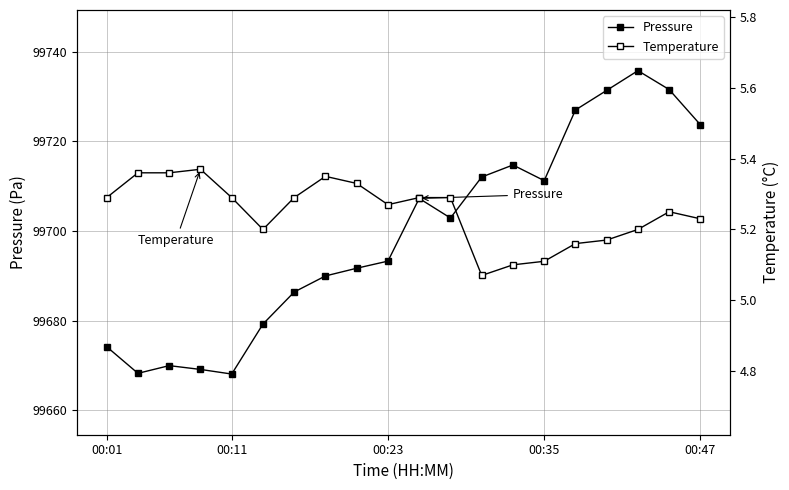

Reading right to left, what are all the values shown in this chart?

Pressure: 99723.7	99731.6	99735.8	99731.4	99727.0	99711.2	99714.8	99712.1	99702.9	99707.3	99693.3	99691.7	99690.0	99686.4	99679.2	99668.1	99669.1	99669.9	99668.2	99674.2
Temperature: 5.2	5.2	5.2	5.2	5.2	5.1	5.1	5.1	5.3	5.3	5.3	5.3	5.3	5.3	5.2	5.3	5.4	5.4	5.4	5.3